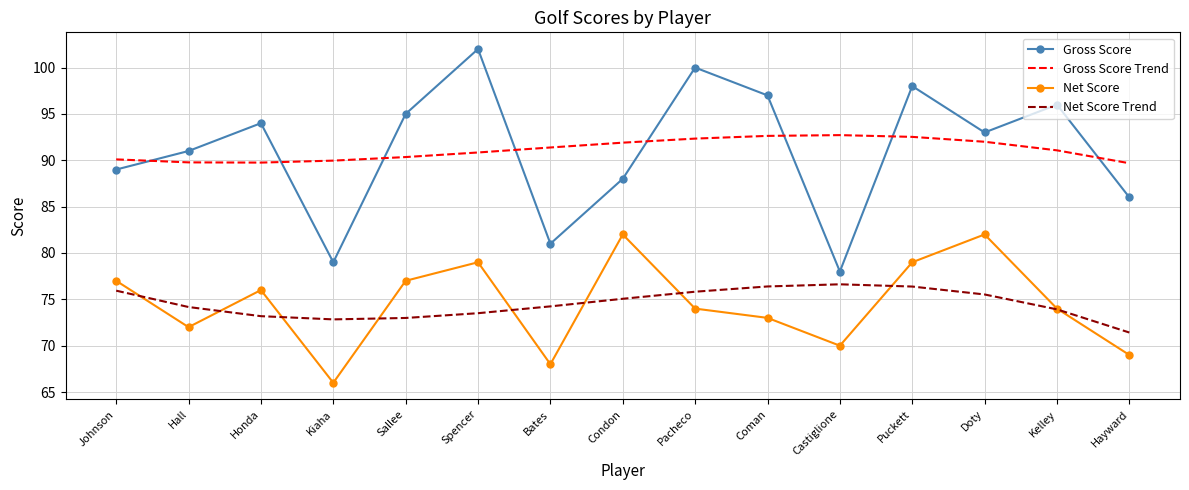

Rank the series by their maximum value, from lowest to highest.

Net Score Trend, Net Score, Gross Score Trend, Gross Score